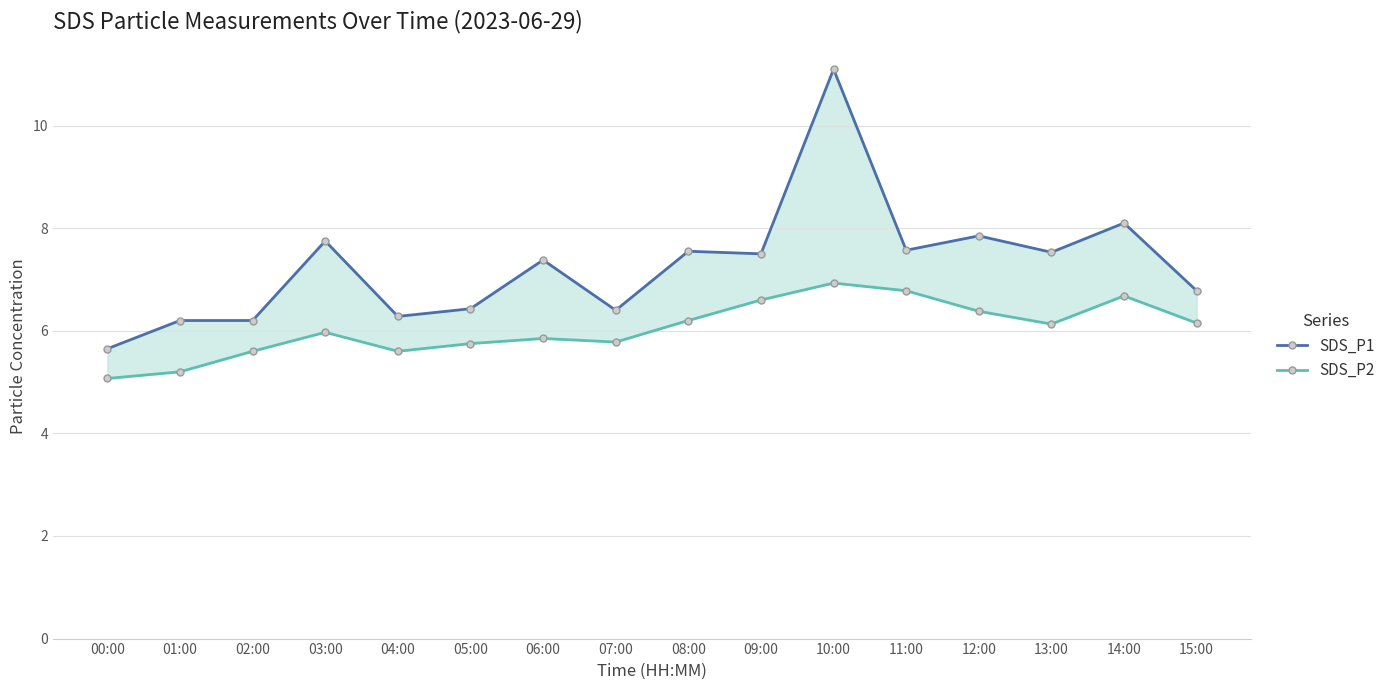

Which series has the widest spread of values?

SDS_P1